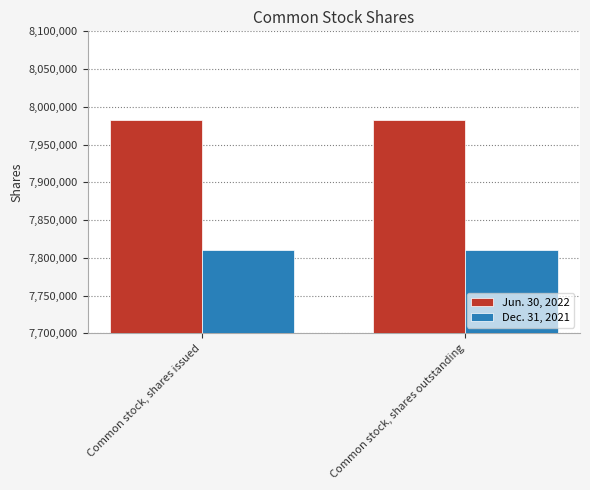

Reading left to right, what are all the values shown in this chart?

Jun. 30, 2022: Common stock, shares issued=7982008	Common stock, shares outstanding=7982008
Dec. 31, 2021: Common stock, shares issued=7809912	Common stock, shares outstanding=7809912